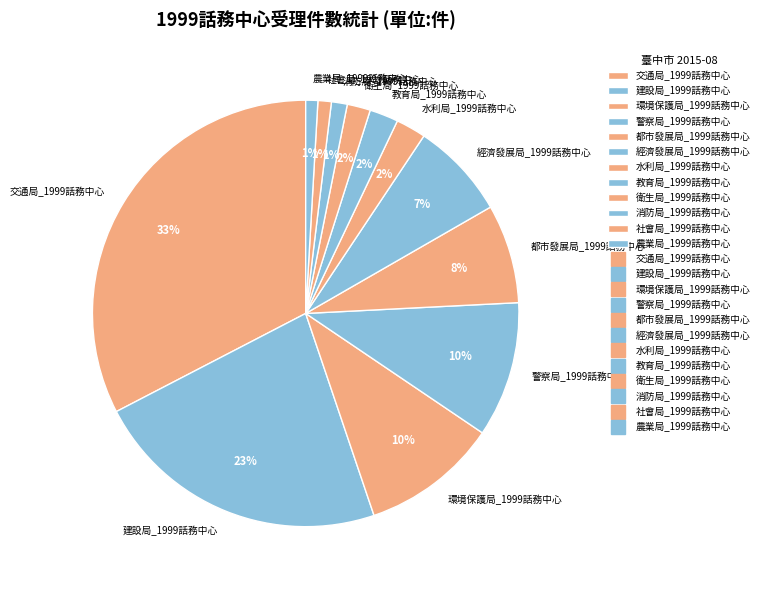

What percentage is the 消防局_1999話務中心 slice, to the nearest percent?

1%